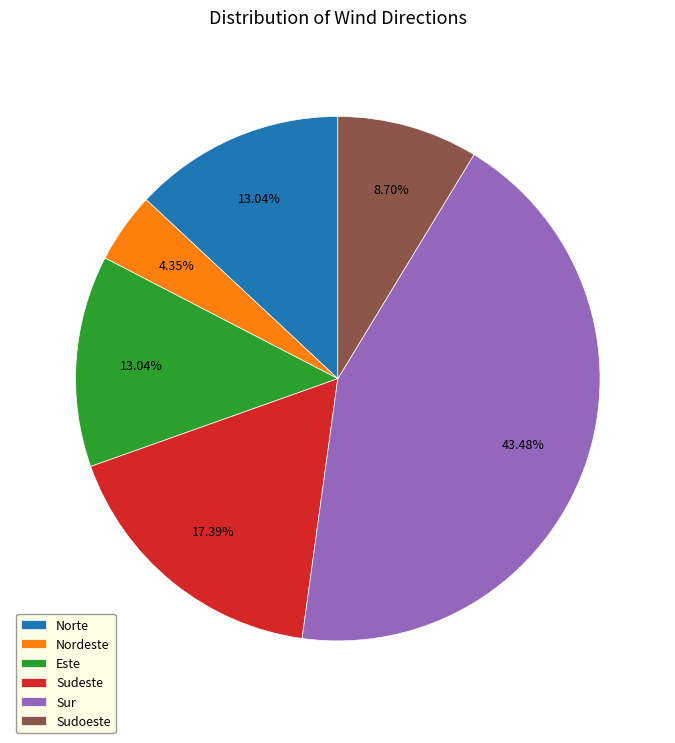

What is the largest slice in the pie chart?

Sur